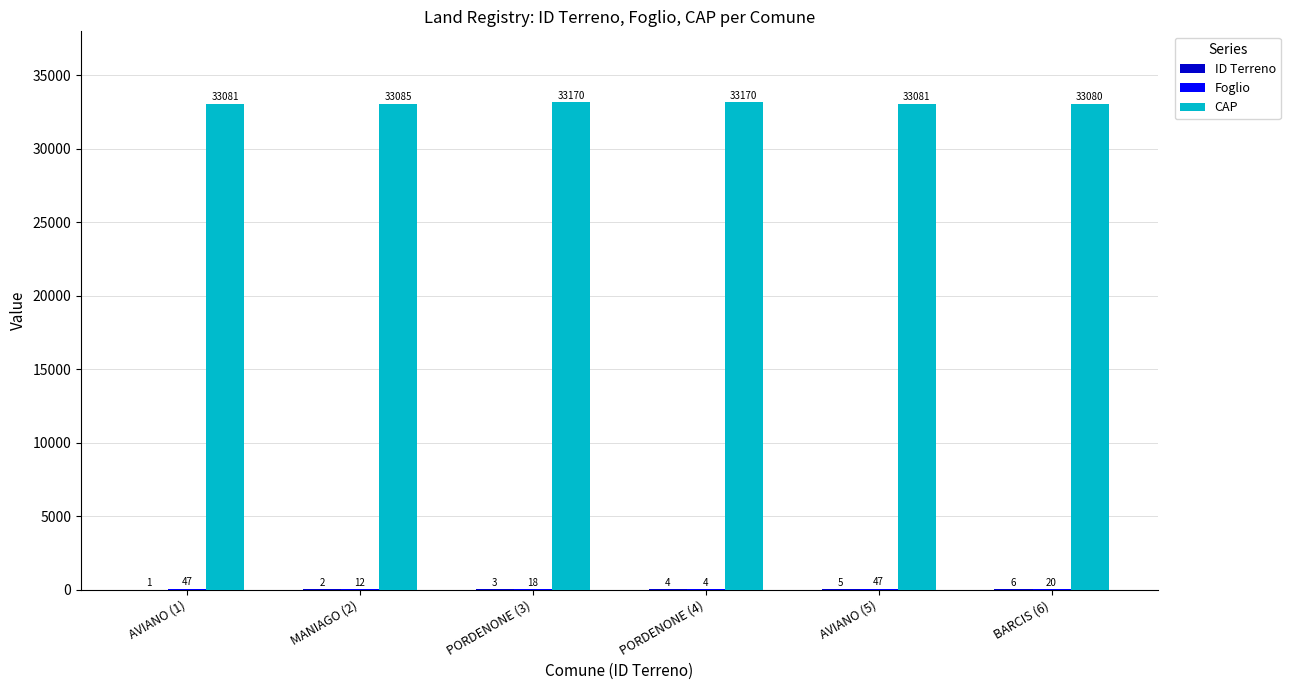

What is the maximum value shown in the chart?

33170